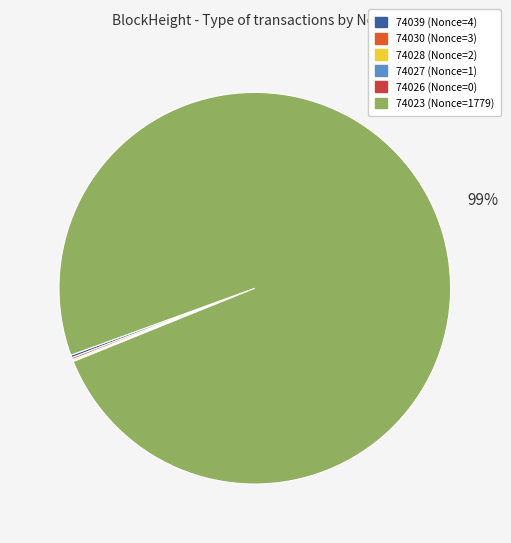

What is the largest slice in the pie chart?

74023